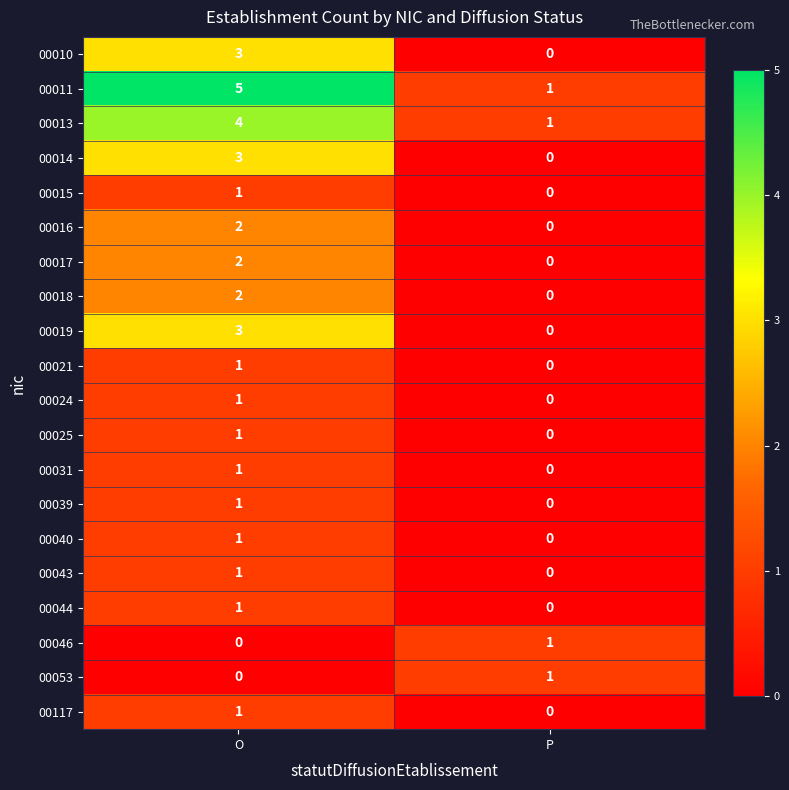

The 00025 series shows 1 at O. True or false?

True